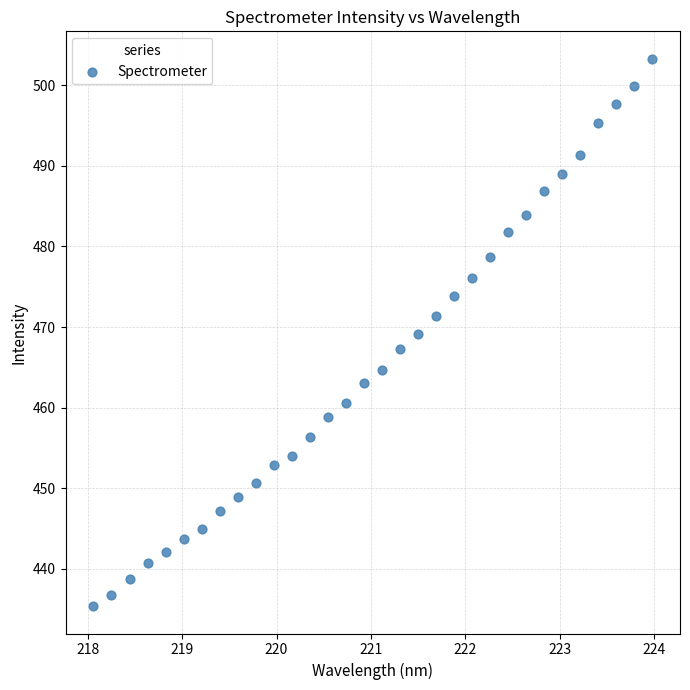

What is the range of X values (max minus min)?

5.9